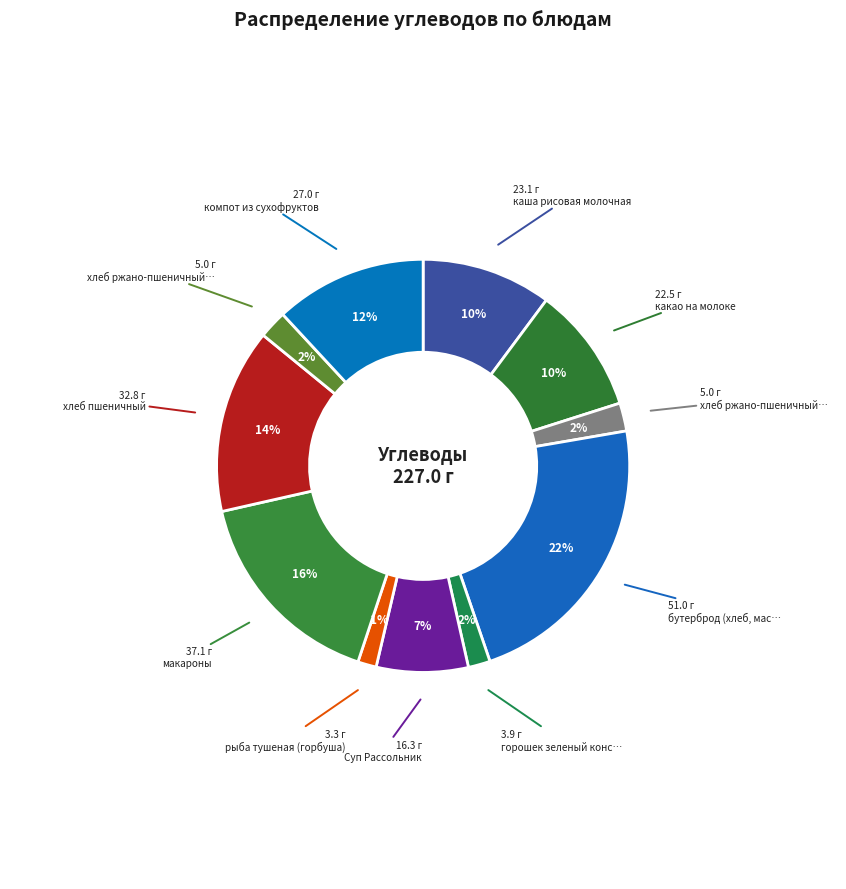

How many segments does this pie chart have?

11